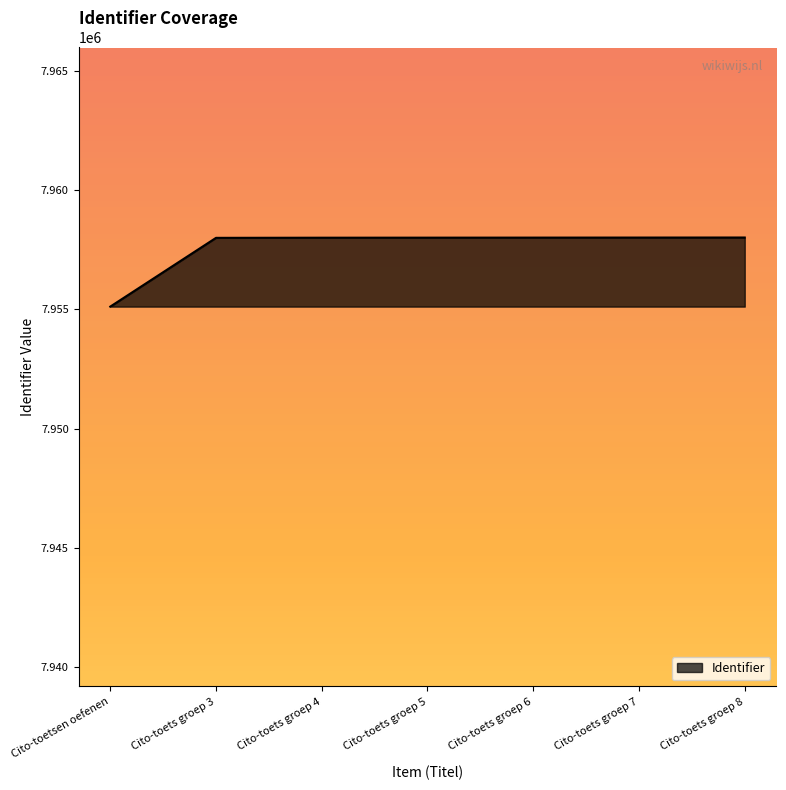

The value at Cito-toets groep 4 is 7957998. True or false?

True